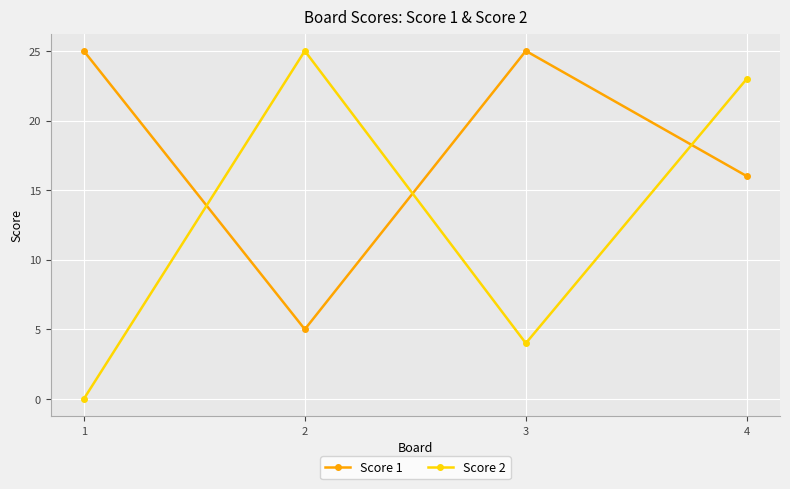

What is the minimum value for Score 1?

5